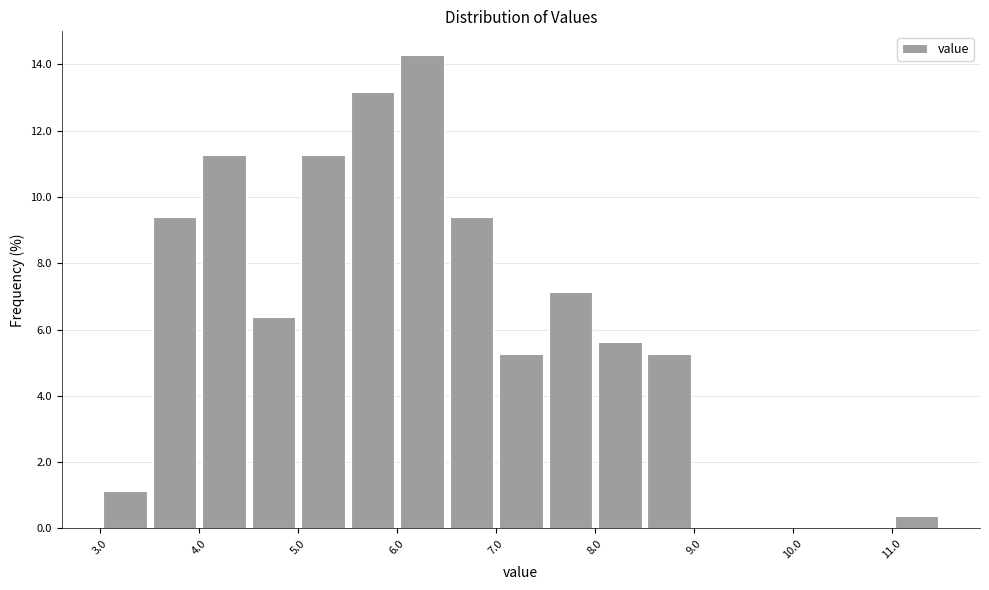

Reading left to right, list every bar in this chart as the range it spans on the x-axis followed by its height. The values are not printed on the chart, so give them approximately, as read against the axis.

3.0 to 3.5: 1.2
3.5 to 4.0: 9.4
4.0 to 4.5: 11.2
4.5 to 5.0: 6.4
5.0 to 5.5: 11.2
5.5 to 6.0: 13.2
6.0 to 6.5: 14.2
6.5 to 7.0: 9.4
7.0 to 7.5: 5.2
7.5 to 8.0: 7.2
8.0 to 8.5: 5.6
8.5 to 9.0: 5.2
9.0 to 9.5: 0
9.5 to 10.0: 0
10.0 to 10.5: 0
10.5 to 11.0: 0
11.0 to 11.5: 0.4